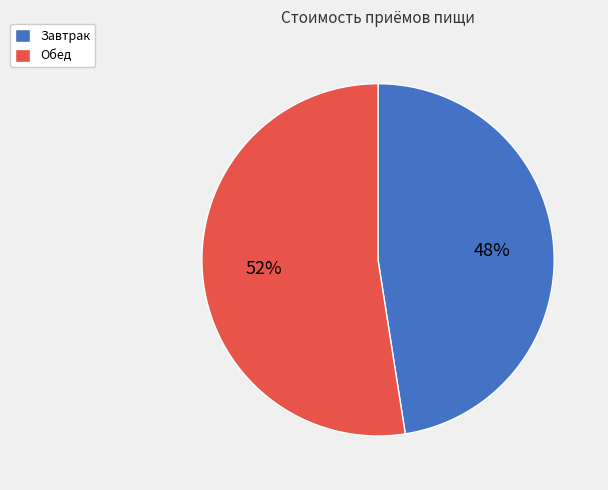

How many slices are in this pie chart?

2